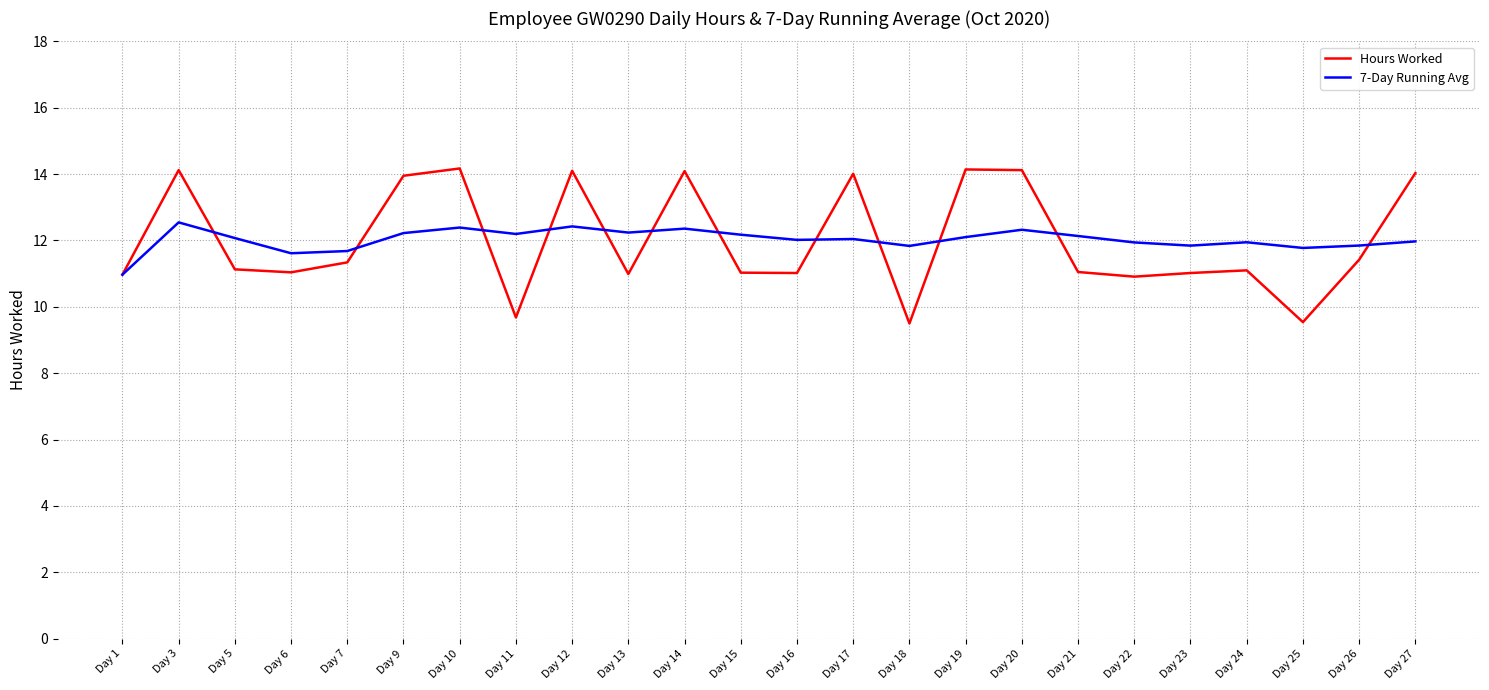

What is the sum of all 7-Day Running Avg values?

288.7